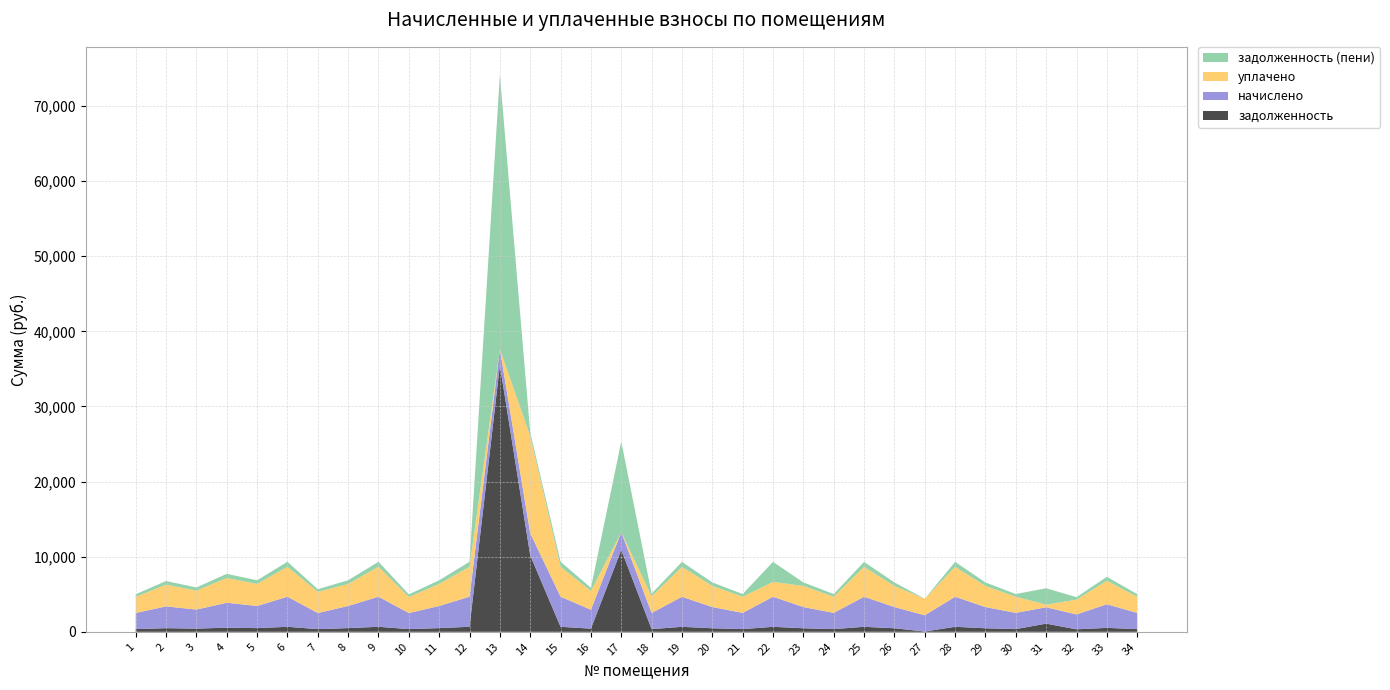

Reading left to right, transcribe all the data shown in this chart.

задолженность: 358.1	484.3	422.7	552.5	491.4	667.9	357.1	491.4	667.9	357.1	491.4	667.9	35473.1	10174.4	667.9	419.6	10914.7	358.1	666.9	470.9	360.1	666.9	470.9	360.1	666.9	470.9	41.1	666.9	470.9	360.1	1089.6	330.4	524.3	359.1
начислено: 2148.4	2905.6	2536.3	3315.0	2948.7	4007.6	2142.3	2948.7	4007.6	2142.3	2948.7	4007.6	2142.3	2948.7	4007.6	2517.8	2333.1	2148.4	4001.4	2825.6	2160.8	4001.4	2825.6	2160.8	4001.4	2825.6	2160.8	4001.4	2825.6	2160.8	2179.2	1982.2	3145.7	2154.6
уплачено: 2134.8	2887.2	2520.2	3294.0	2930.0	3982.2	2815.7	2930.0	3982.2	2128.7	2930.0	3982.2	0.0	12930.0	3982.2	2501.8	0.0	2223.7	3976.1	2807.7	2147.1	1975.3	2807.7	2147.1	3976.1	2807.7	2201.8	3976.1	2807.7	2147.1	349.4	1969.7	3125.8	2140.9
задолженность (пени): 358.1	484.3	422.7	552.5	491.4	667.9	357.1	491.4	667.9	357.1	491.4	667.9	36544.3	491.4	667.9	419.6	12081.2	358.1	666.9	470.9	360.1	2667.6	470.9	360.1	666.9	470.9	0.0	666.9	470.9	360.1	2179.2	330.4	524.3	359.1